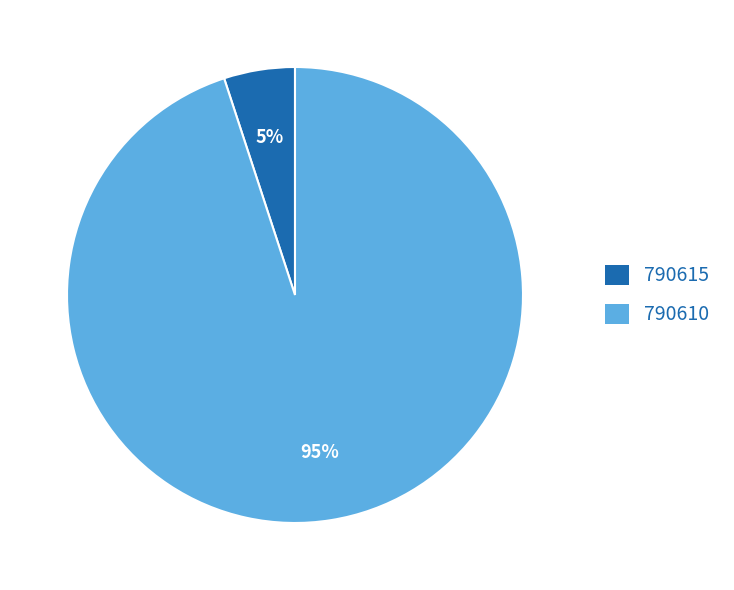

Which slice is the largest?

790610